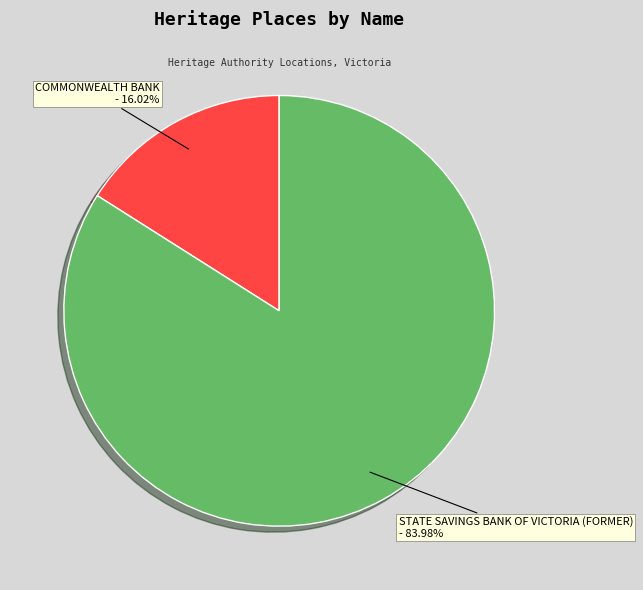

Is it true that STATE SAVINGS BANK OF VICTORIA (FORMER) is 84% of the pie?

True